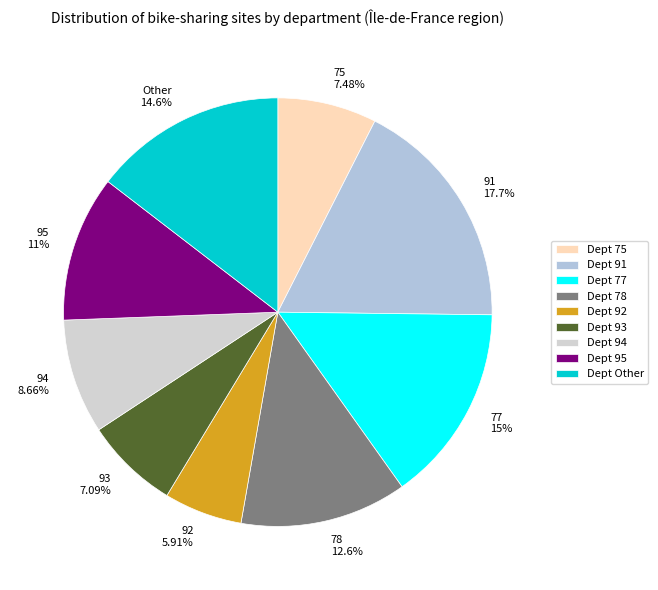

How many segments does this pie chart have?

9